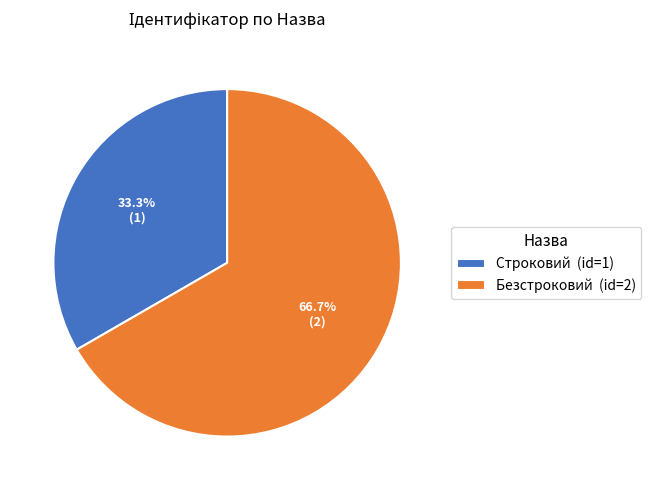

What is the total percentage of Строковий and Безстроковий?

100.0%